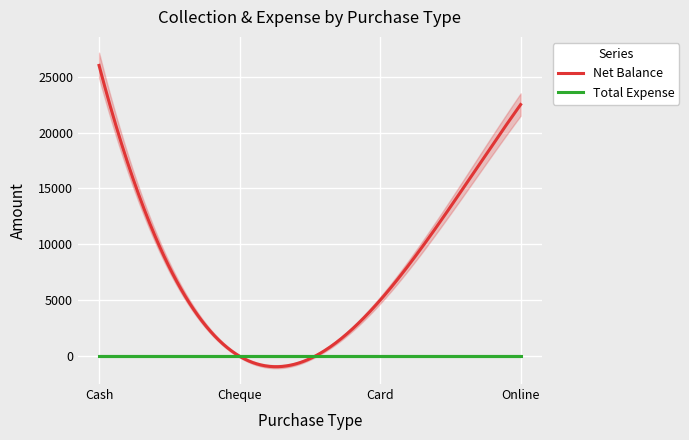

Which label corresponds to the largest value in the chart?

Cash